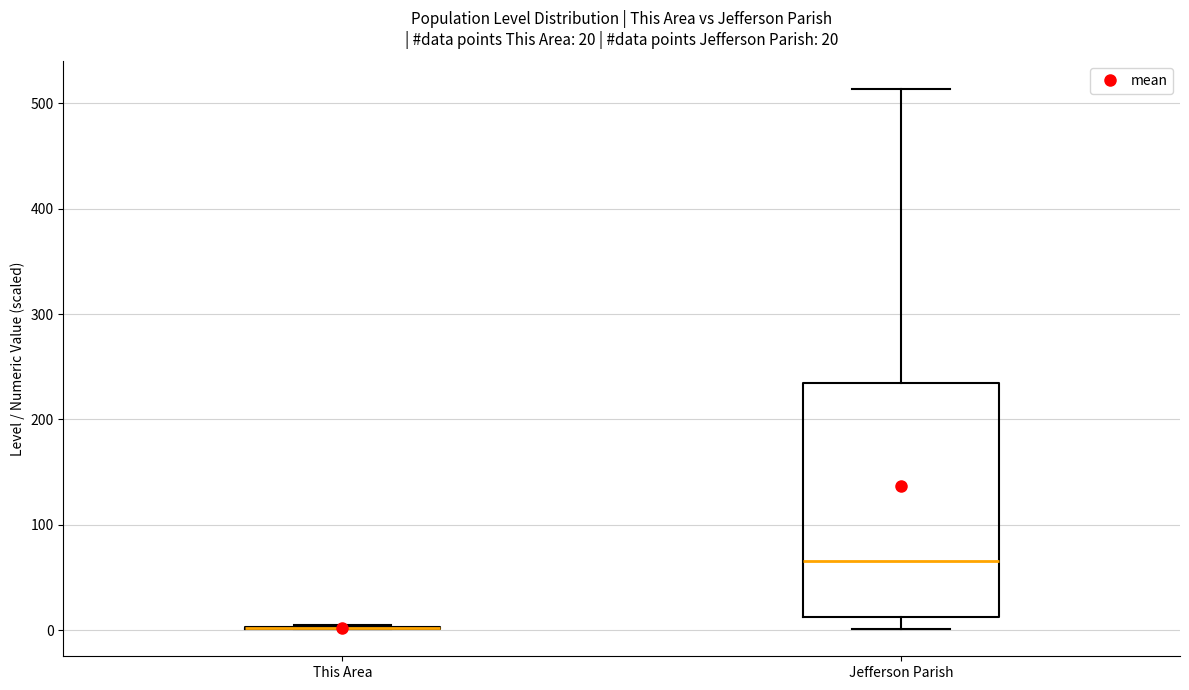

Which box is the tallest, from its lower edge to its upper edge?

Jefferson Parish